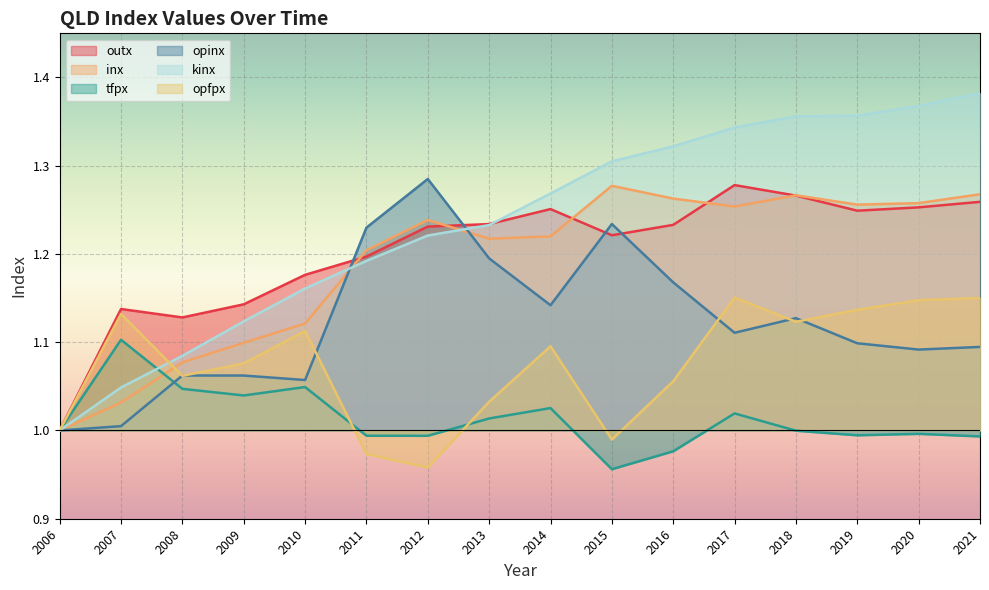

Between which two adjacent categories do tfpx and opinx first intersect?

2007 and 2008